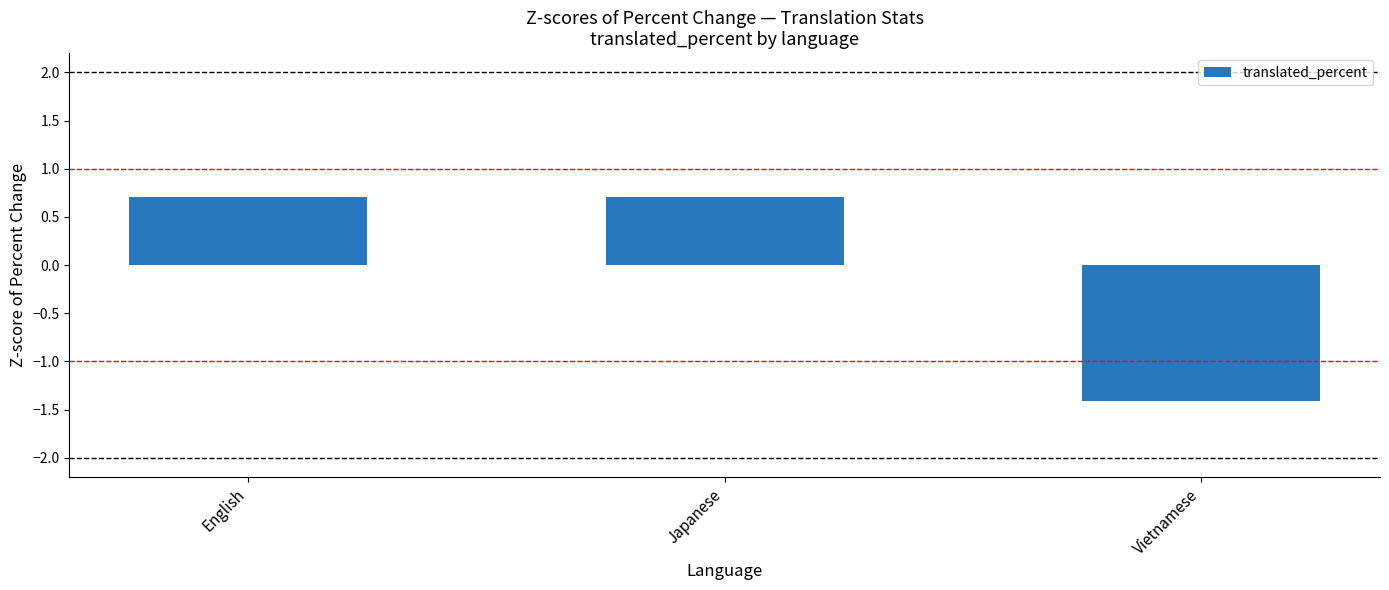

What is the approximate value at Japanese?

0.7